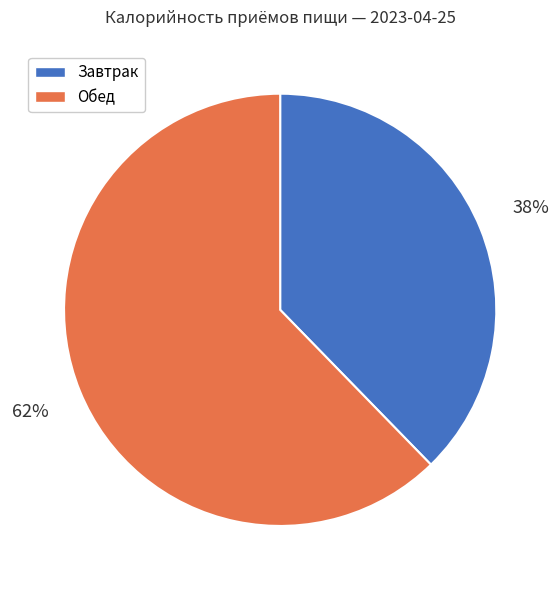

Which has a higher value, Завтрак or Обед?

Обед